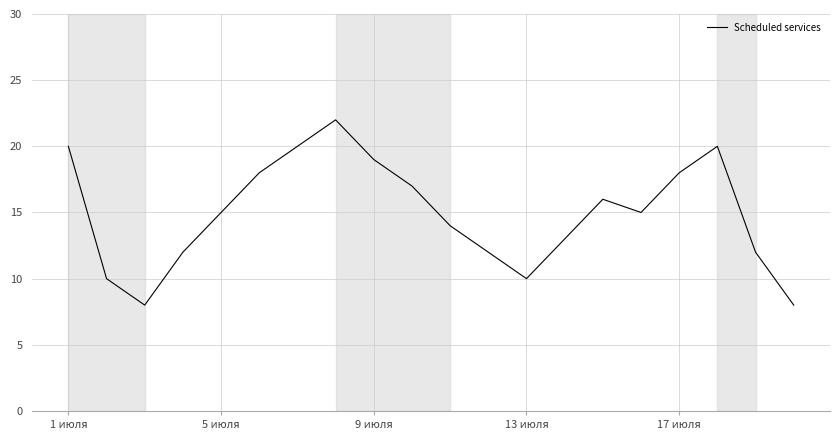

What is the difference between the maximum and minimum values?

14